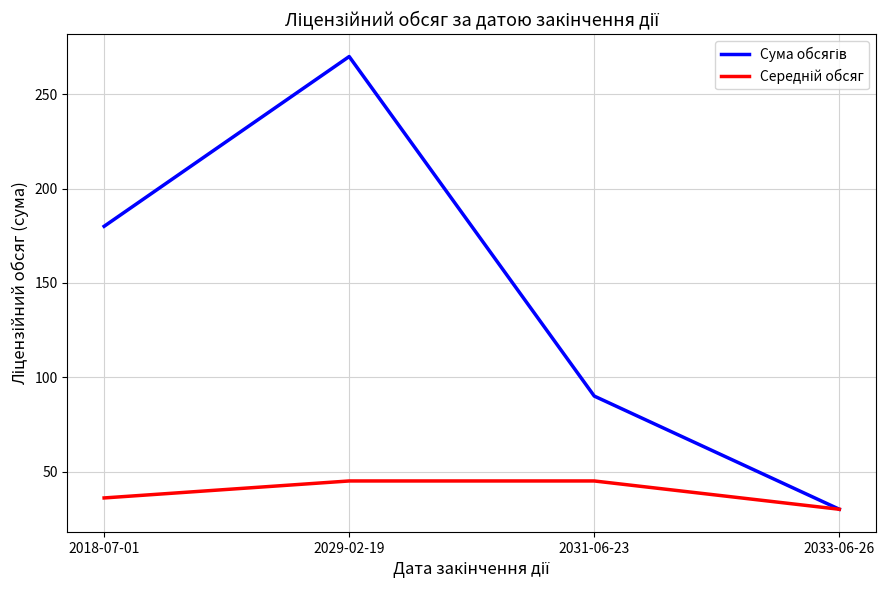

What is the total value across all series at 2018-07-01?

216